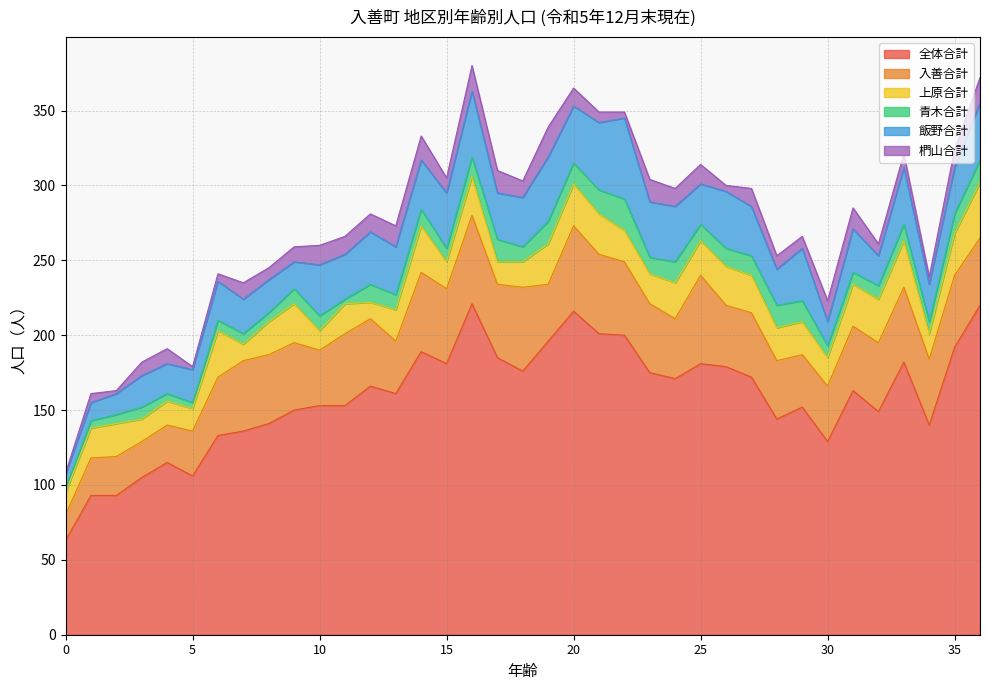

What is the difference between the maximum and minimum values in the 入善合計 series?

42